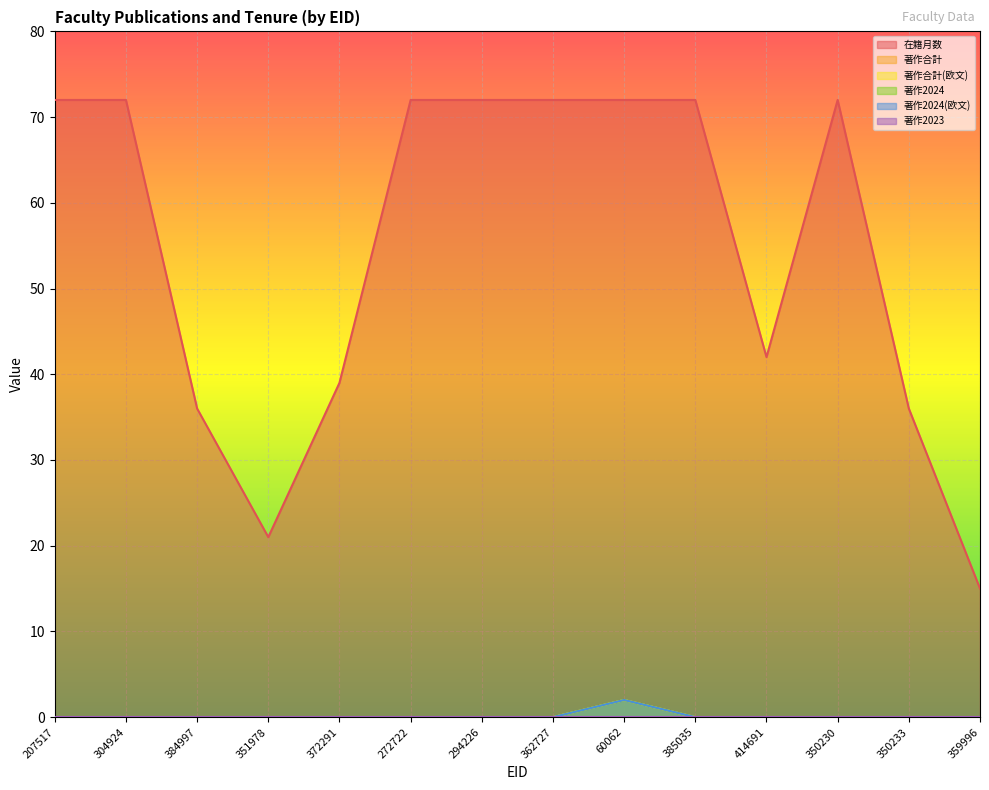

Which label corresponds to the largest value in the chart?

207517